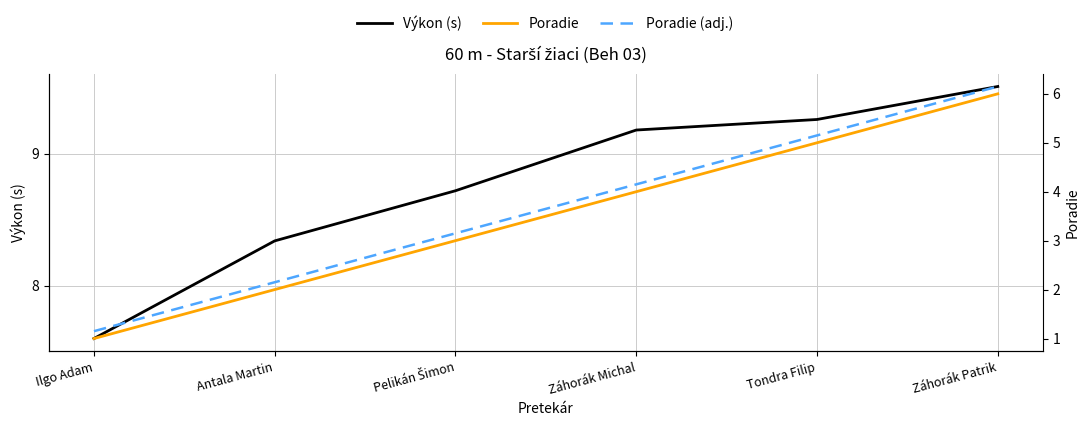

What position from the left is Záhorák Patrik?

6